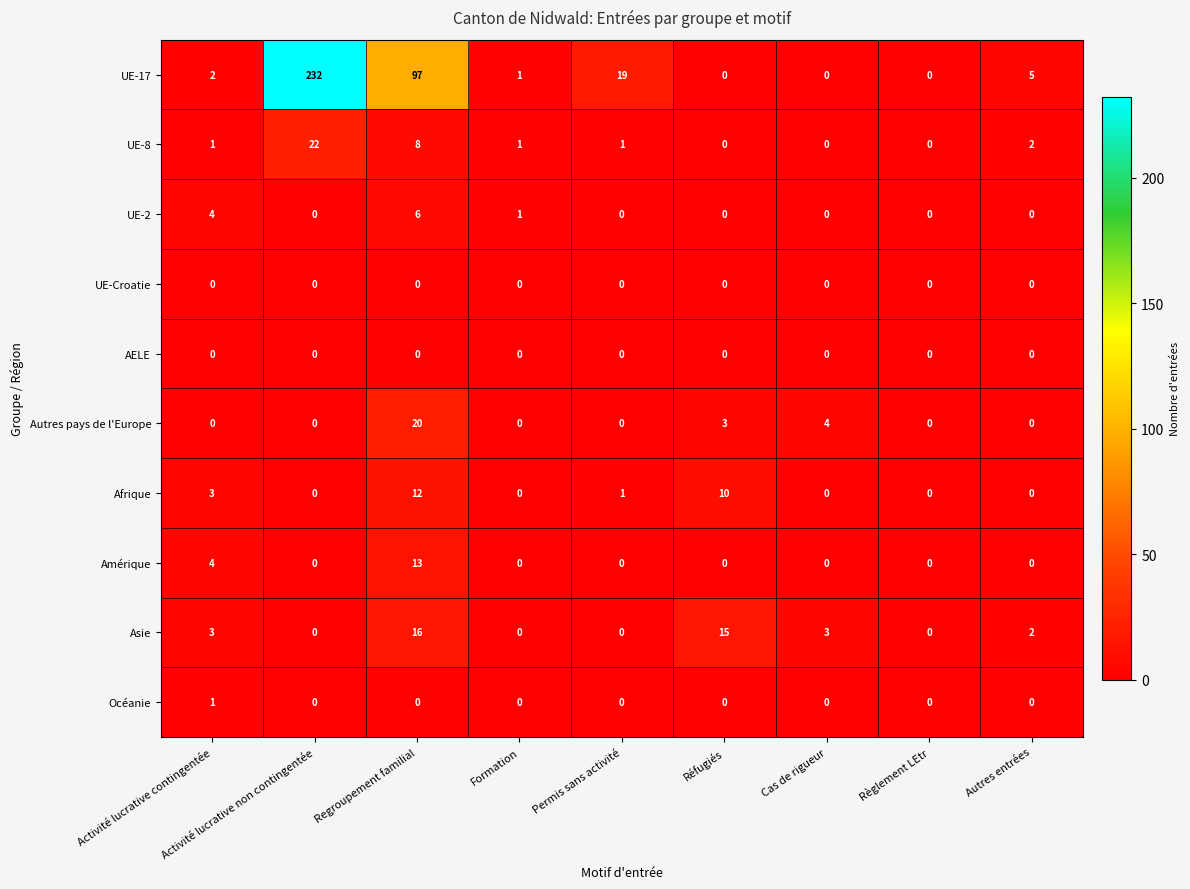

What is the total value across all series at Activité lucrative contingentée?

18